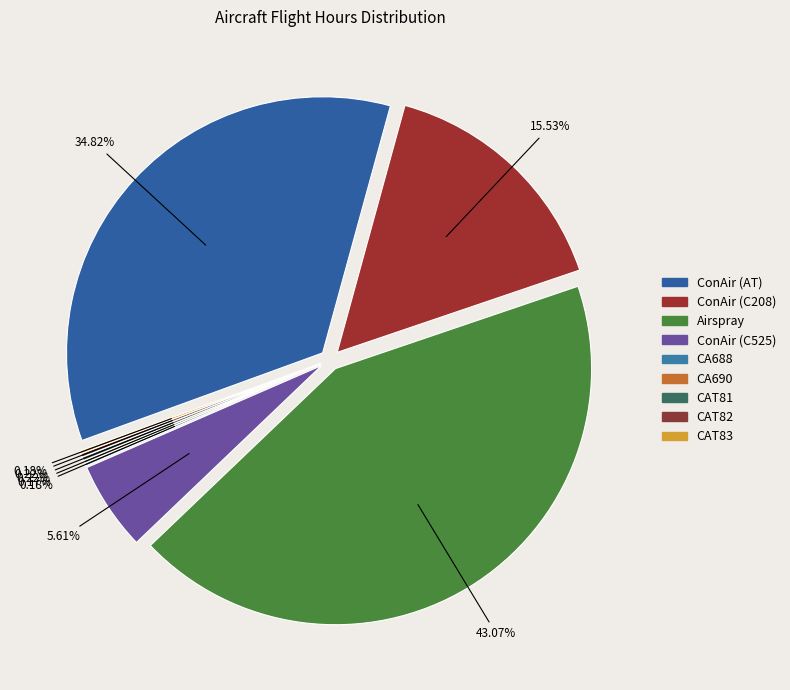

What portion of the pie excludes CAT83?

99.8%